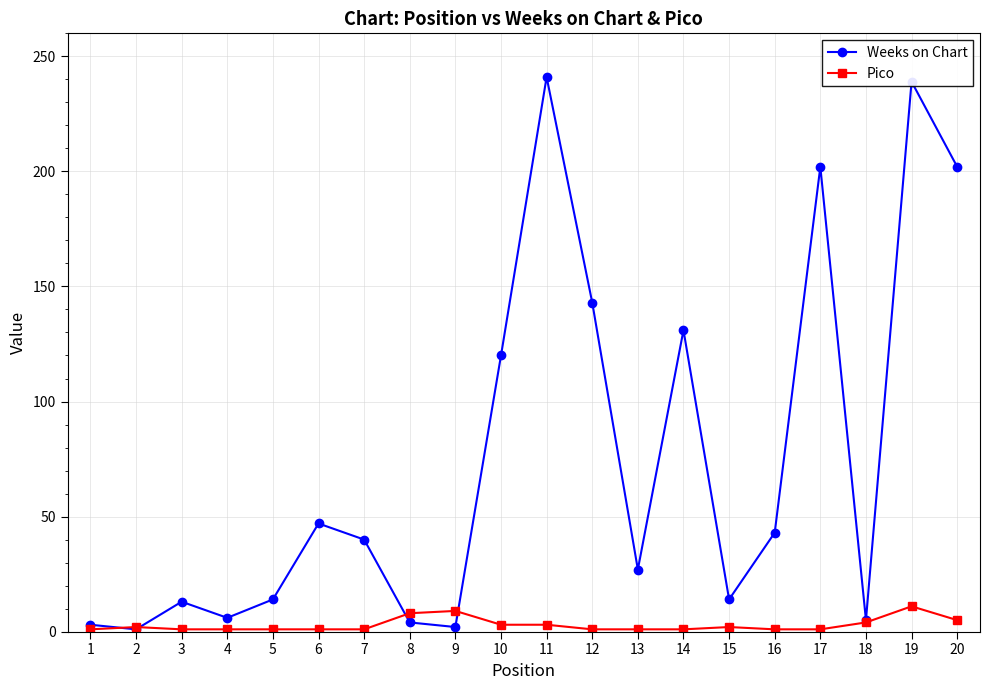

How many interior local peaks does the Weeks on Chart series have?

6